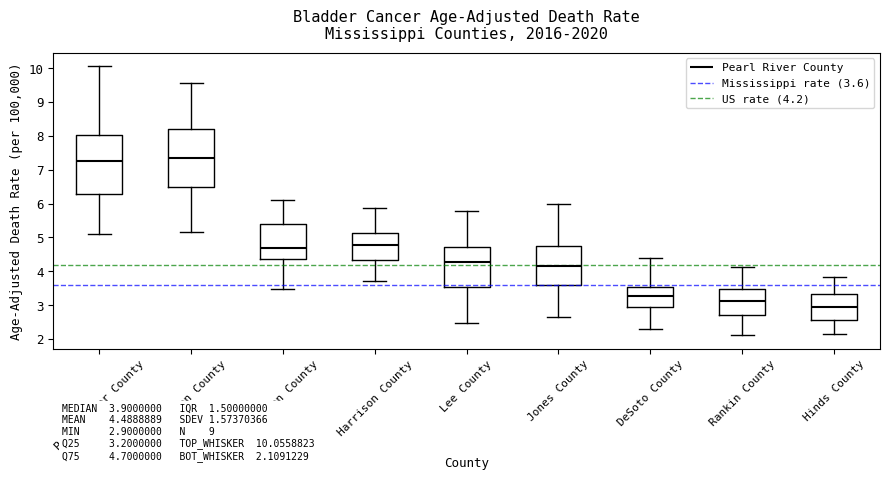

Which box has the lowest median line?

Hinds County